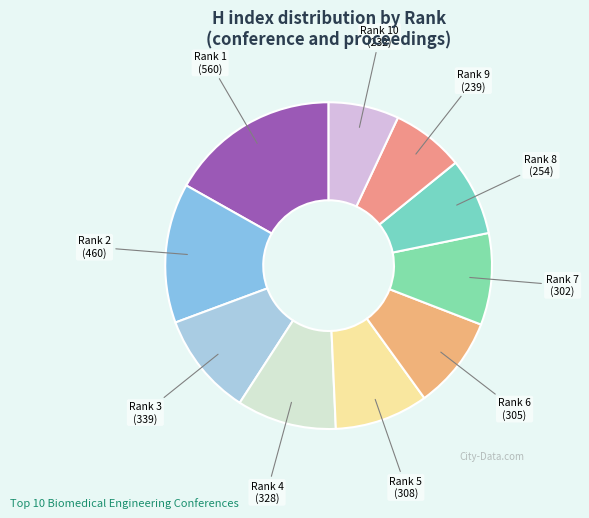

Is there any slice that represents more than half of the pie?

No